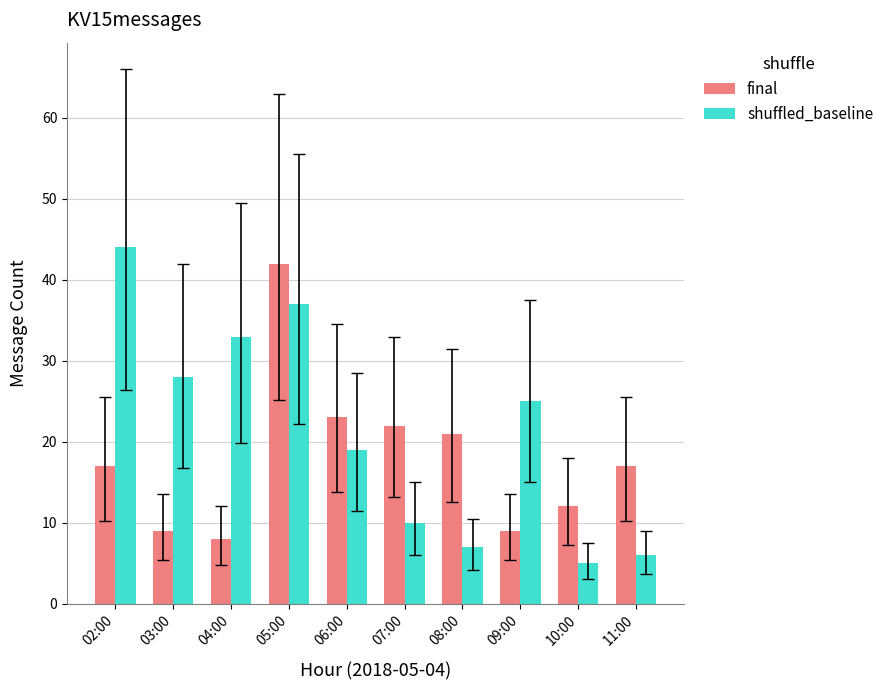

Which series has the largest range (max minus min)?

shuffled_baseline